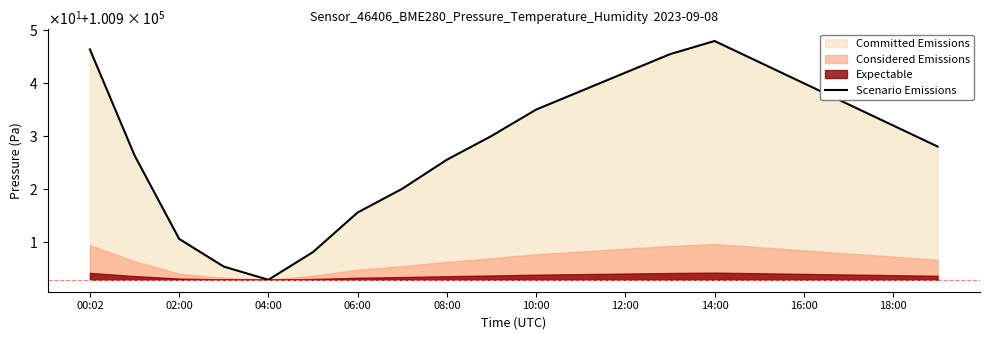

The chart shows a value of 100944.0 at 15. True or false?

True